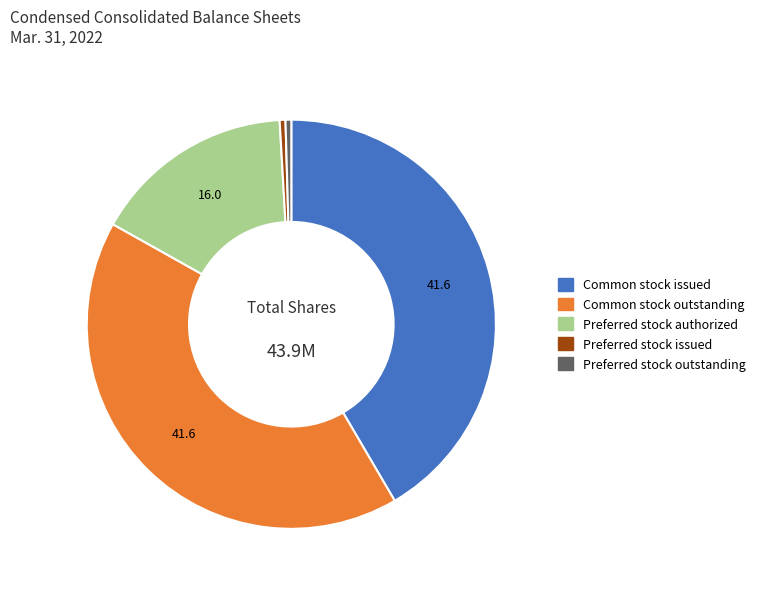

Combined, do Preferred stock outstanding and Preferred stock authorized account for over 50%?

No